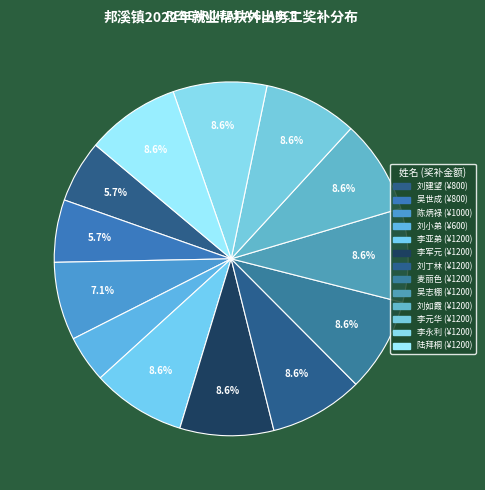

How many slices are in this pie chart?

13